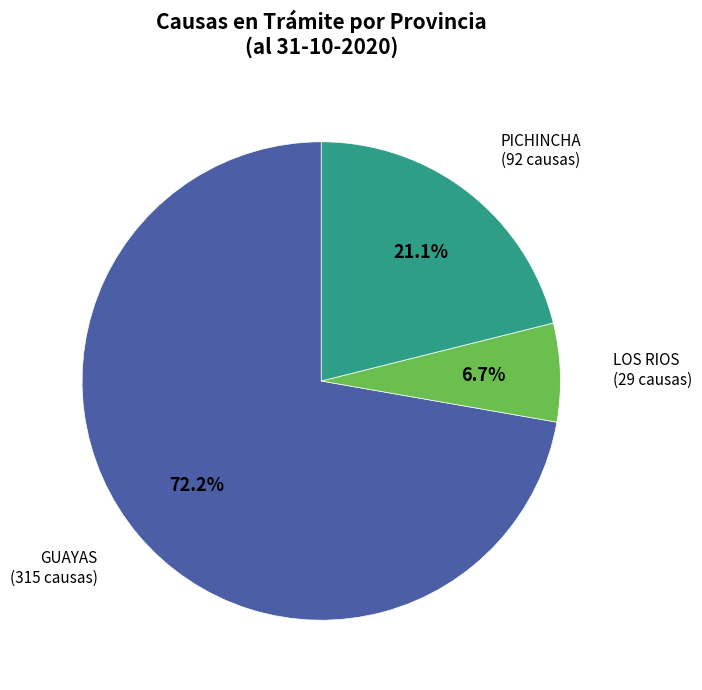

Is there any slice that represents more than half of the pie?

Yes